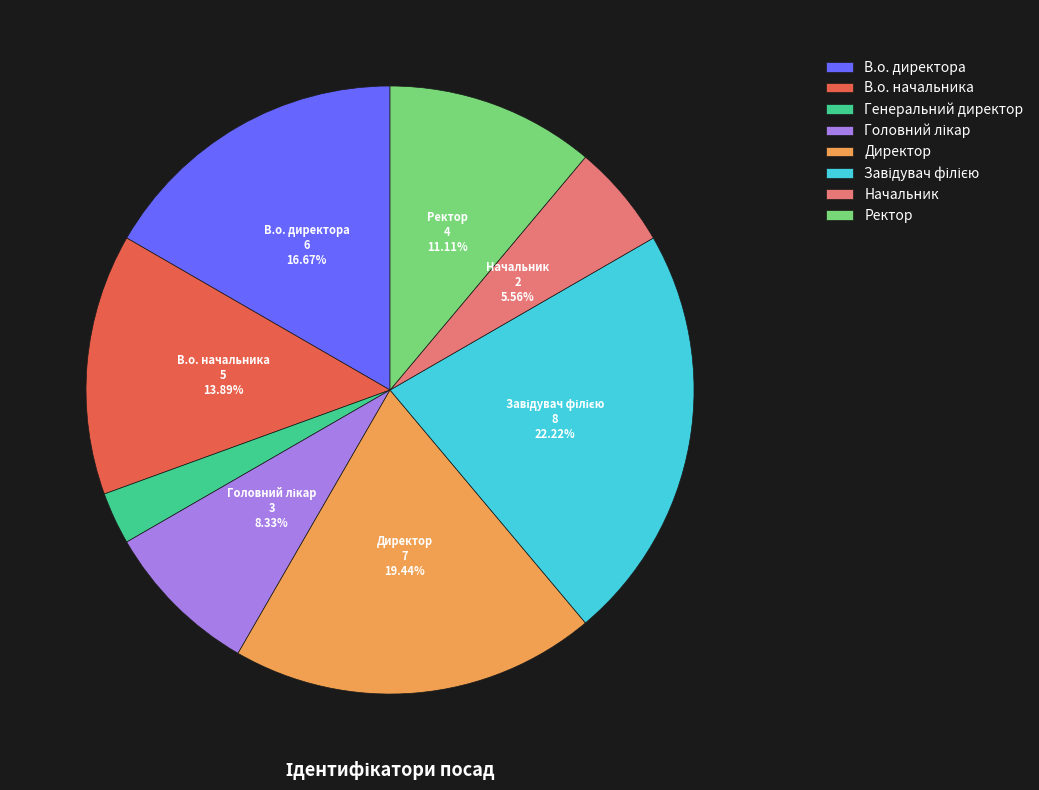

How many slices are in this pie chart?

8